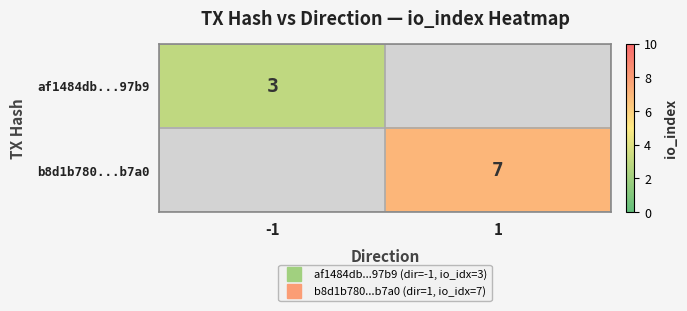

At which label is af1484db...97b9 closest to 3?

-1